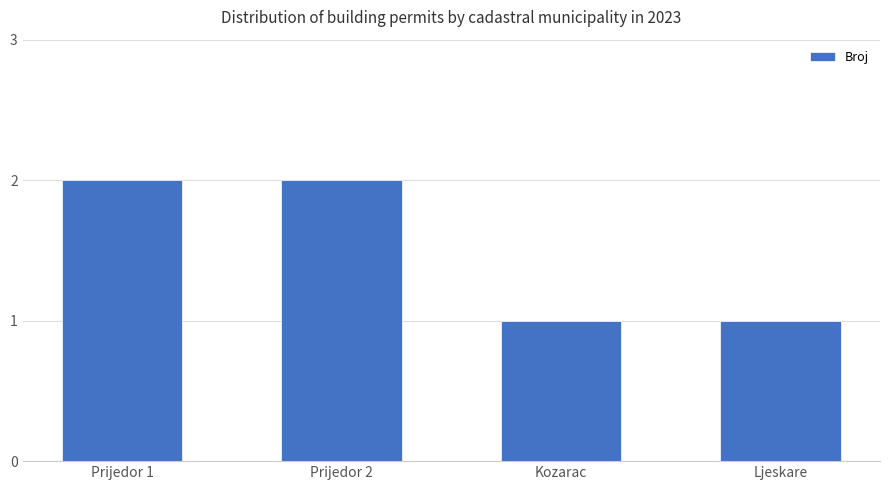

What position from the left is Ljeskare?

4